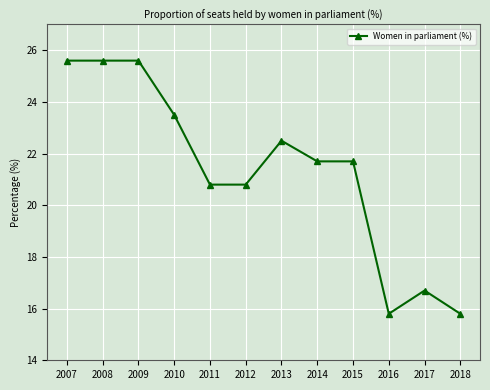

Is it true that the value at 2011 is 20.8?

True